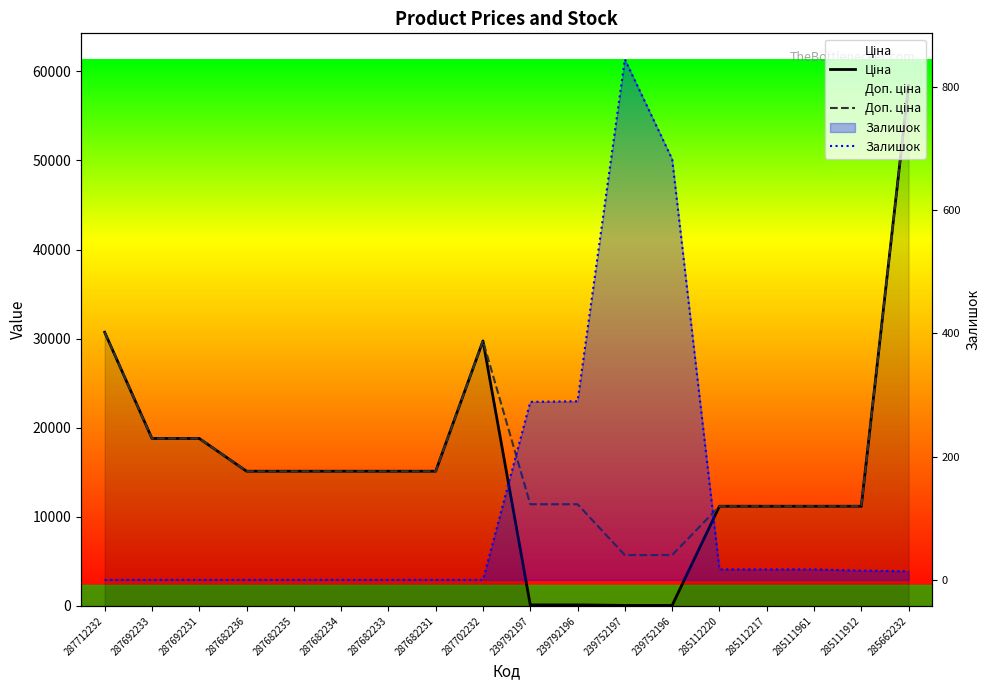

What is the total value across all series at 239752196?

6445.1